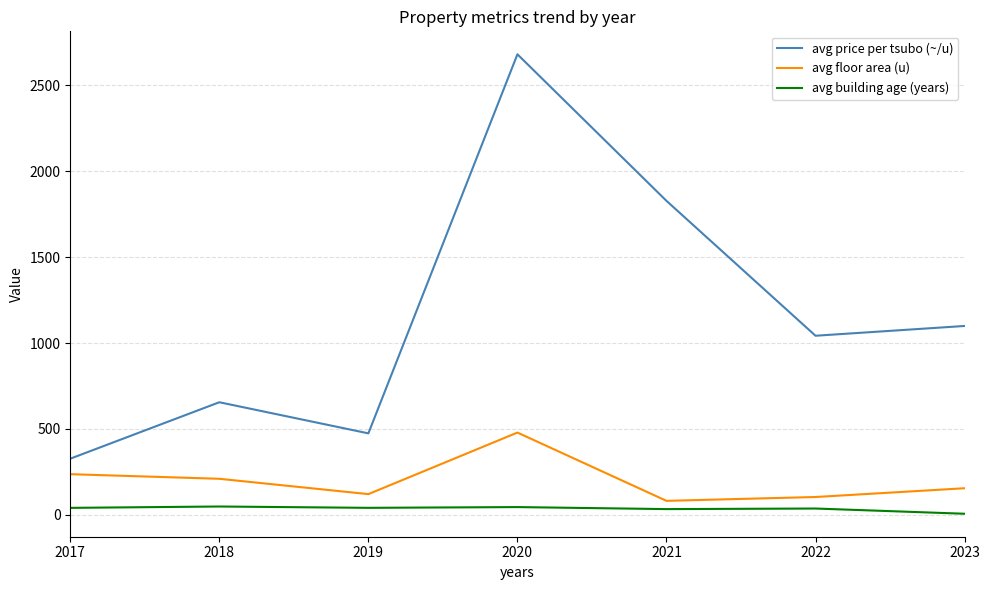

True or false: avg price per tsubo (~/u) has a value of 553.8 at 2017.

False